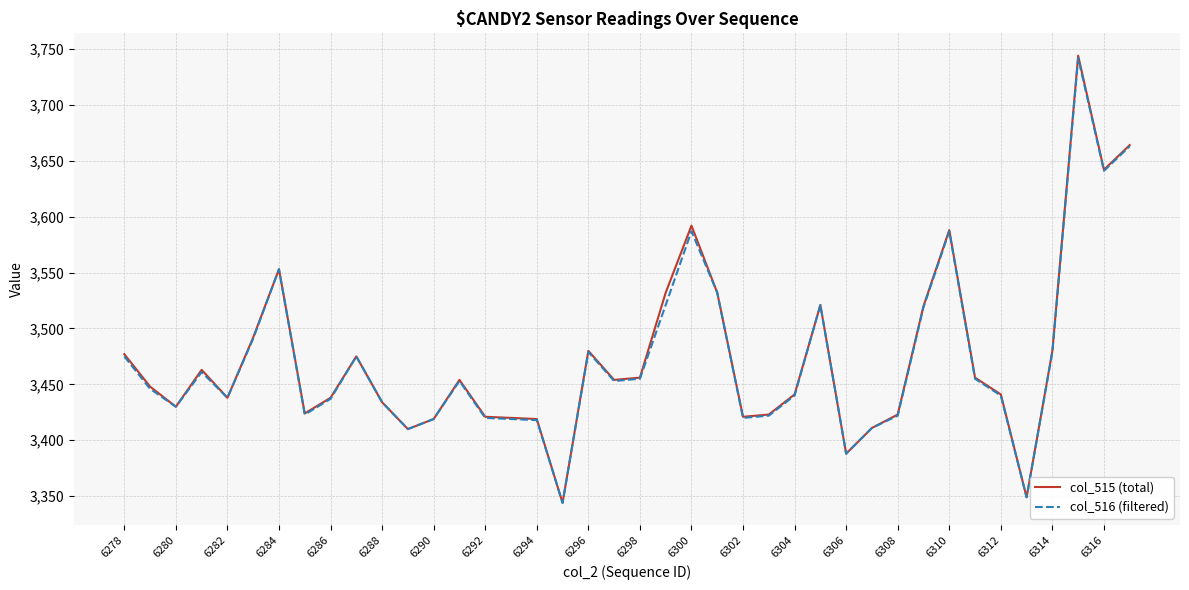

What is the minimum value shown in the chart?

3344